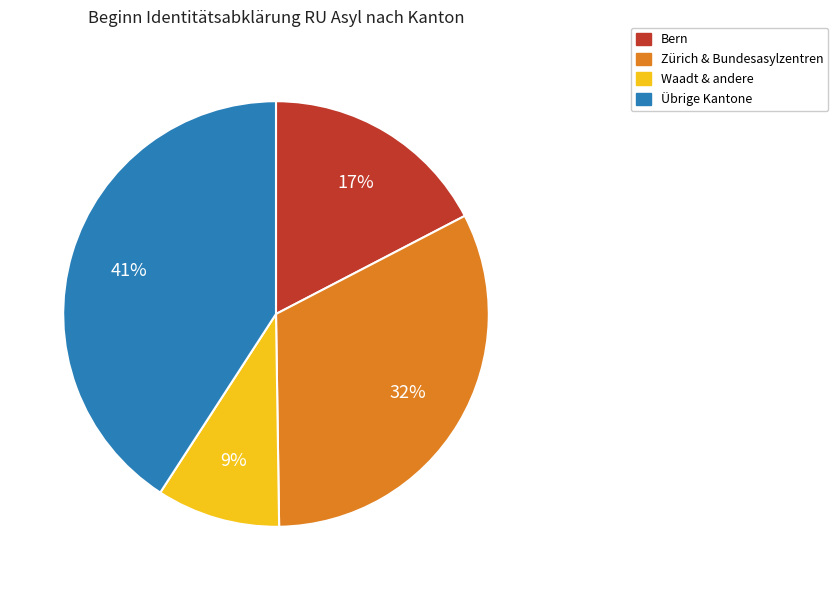

To the nearest percent, what is the average slice percentage?

25%